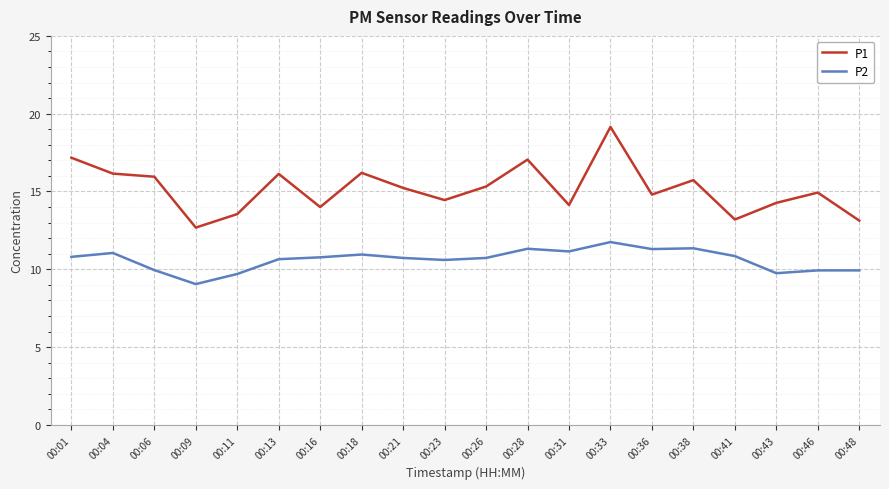

True or false: P2 and P1 cross at least once.

False